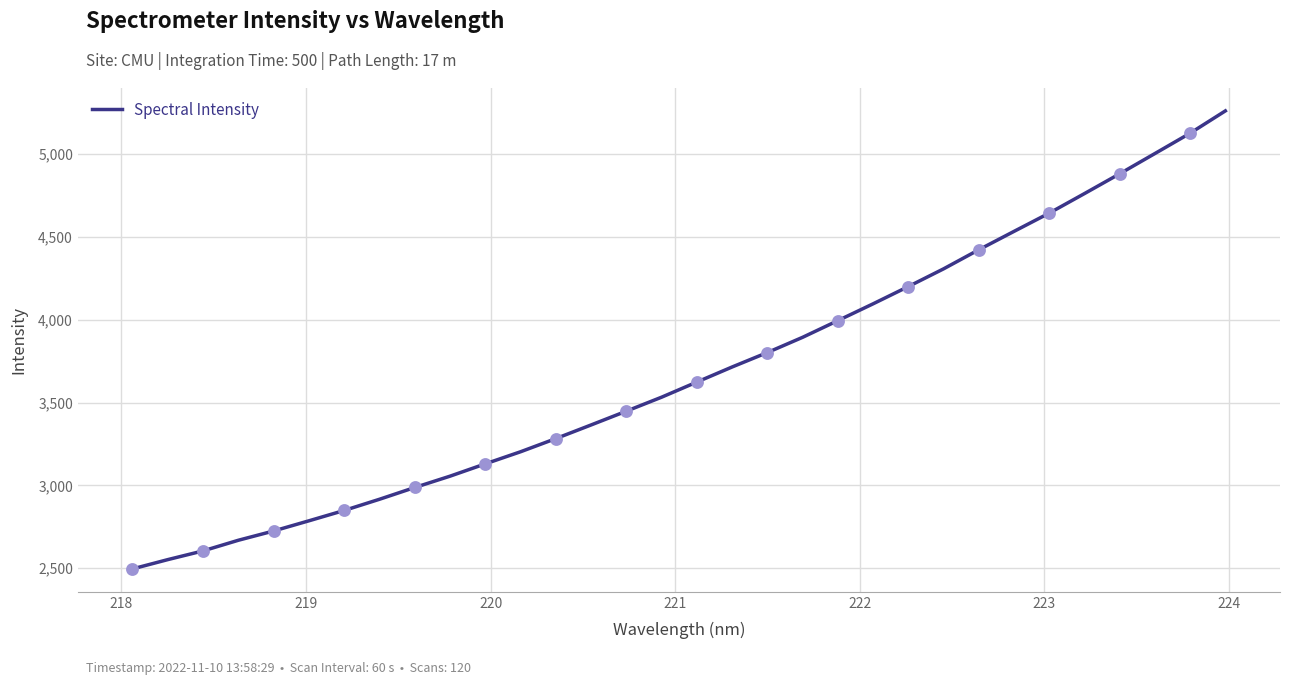

What is the minimum value shown in the chart?

2495.9